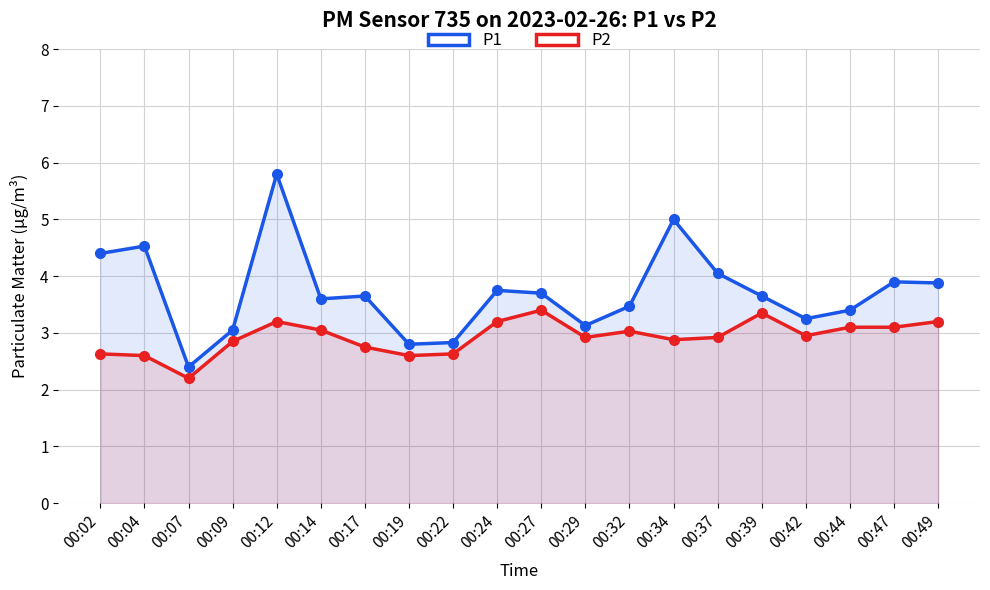

True or false: P1 and P2 cross at least once.

False